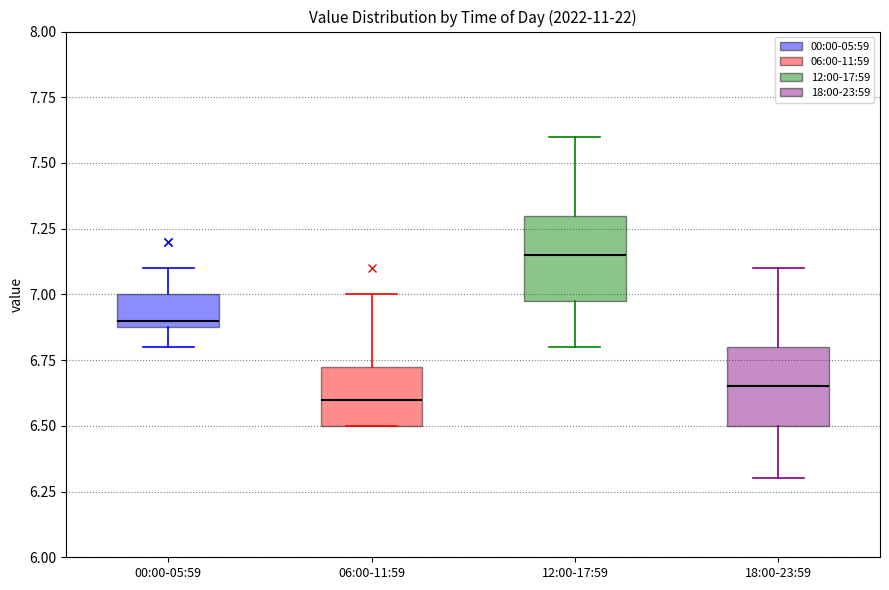

Reading left to right, read every box against the y-axis: the position of its median line, the range the box covers, and the ends of its whiskers. The values are not printed on the chart, so give them approximately, as read against the axis.

00:00-05:59: median 6.90 (just above the box's lower edge), box 6.90 to 7.00, whiskers 6.80 to 7.10
06:00-11:59: median 6.60, box 6.50 to 6.75, whiskers 6.50 to 7.00
12:00-17:59: median 7.15, box 7.00 to 7.30, whiskers 6.80 to 7.60
18:00-23:59: median 6.65, box 6.50 to 6.80, whiskers 6.30 to 7.10